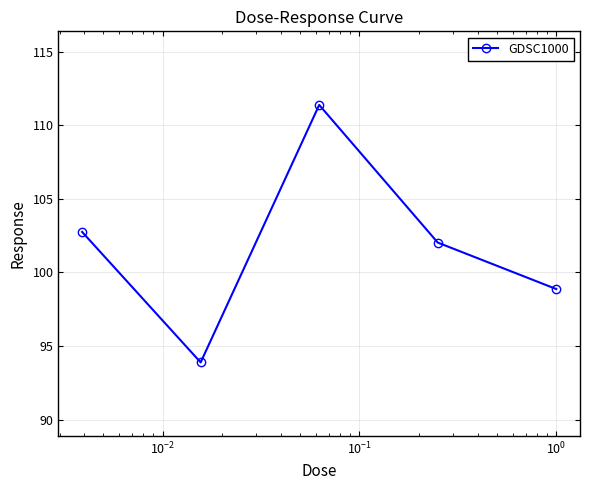

What is the value of the 4th point from the left?

102.0